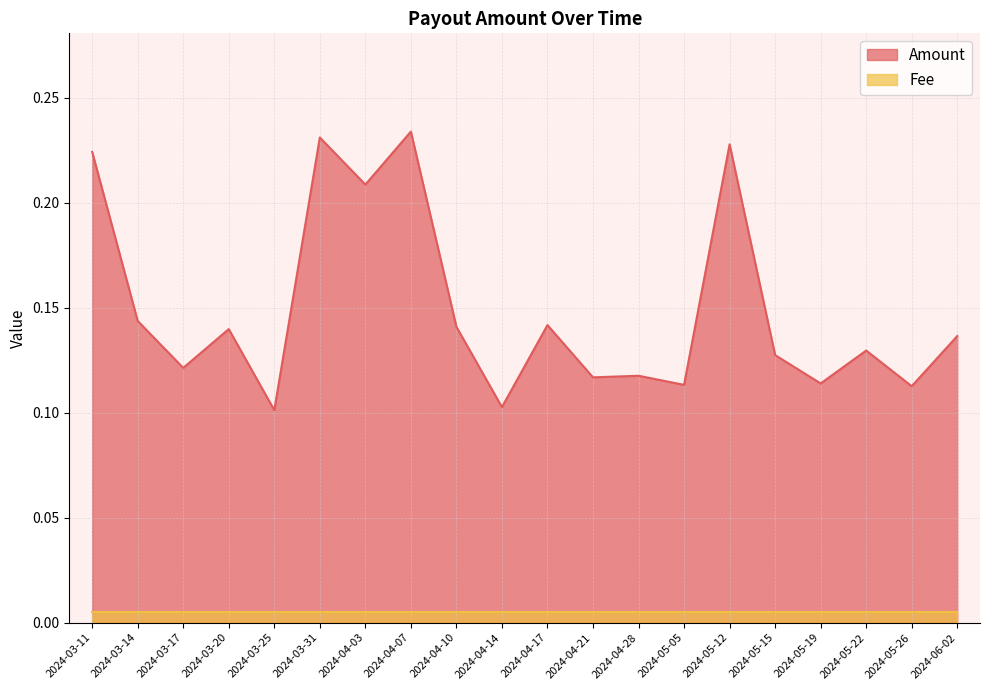

Rank the categories by value from lowest to highest.

2024-03-25, 2024-04-14, 2024-05-26, 2024-05-05, 2024-05-19, 2024-04-21, 2024-04-28, 2024-03-17, 2024-05-15, 2024-05-22, 2024-06-02, 2024-03-20, 2024-04-10, 2024-04-17, 2024-03-14, 2024-04-03, 2024-03-11, 2024-05-12, 2024-03-31, 2024-04-07